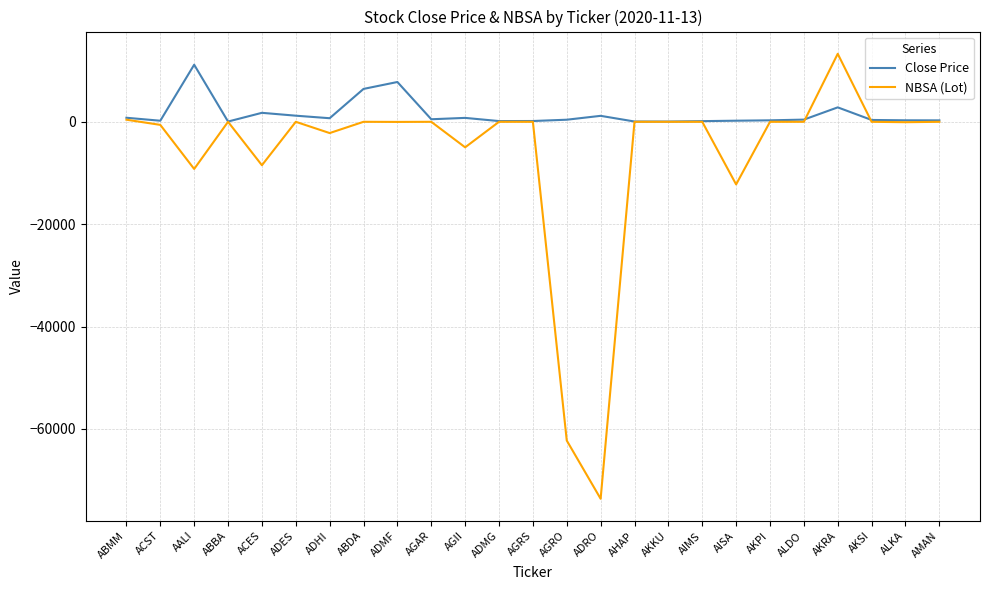

True or false: NBSA (Lot) and Close Price intersect in this chart.

True